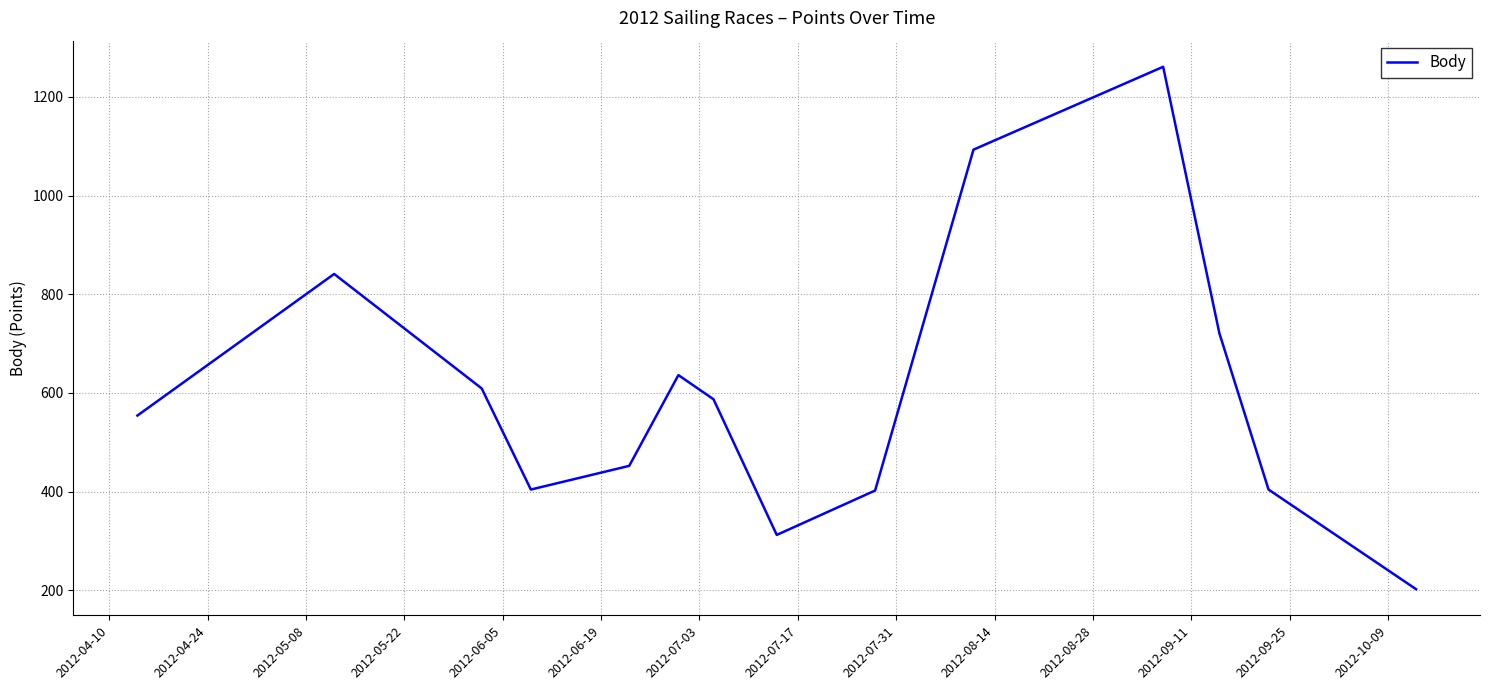

How many lines are shown in the chart?

1